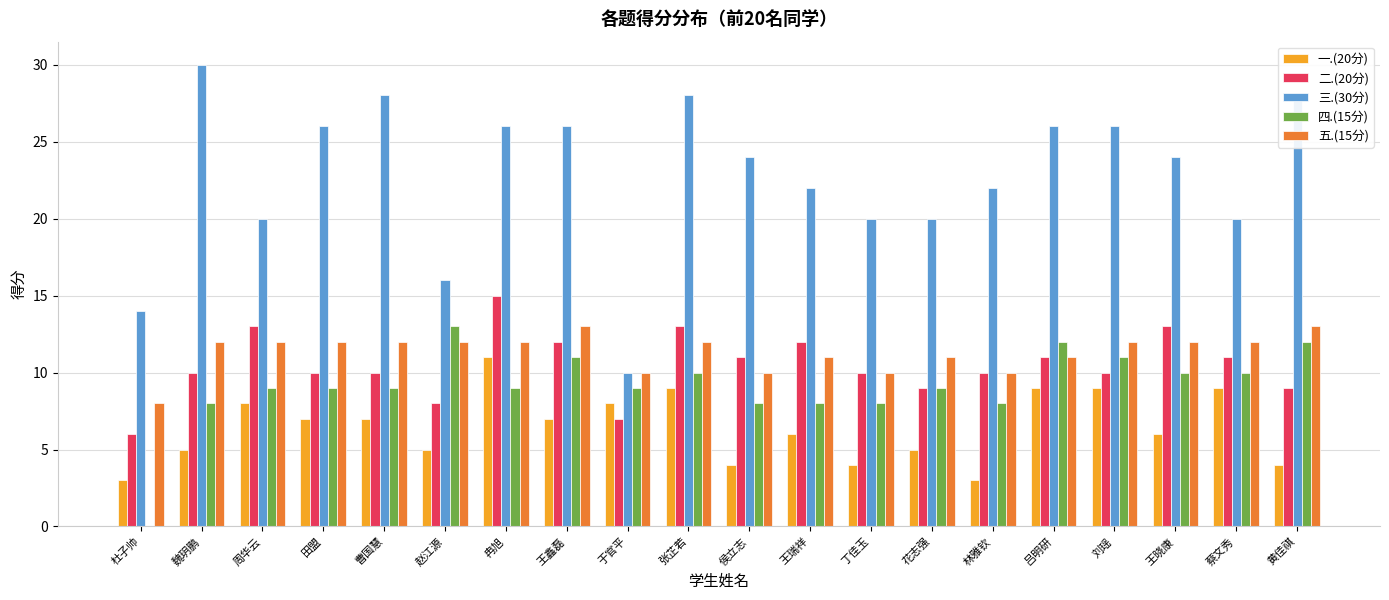

The 四.(15分) series shows 12 at 吕明研. True or false?

True